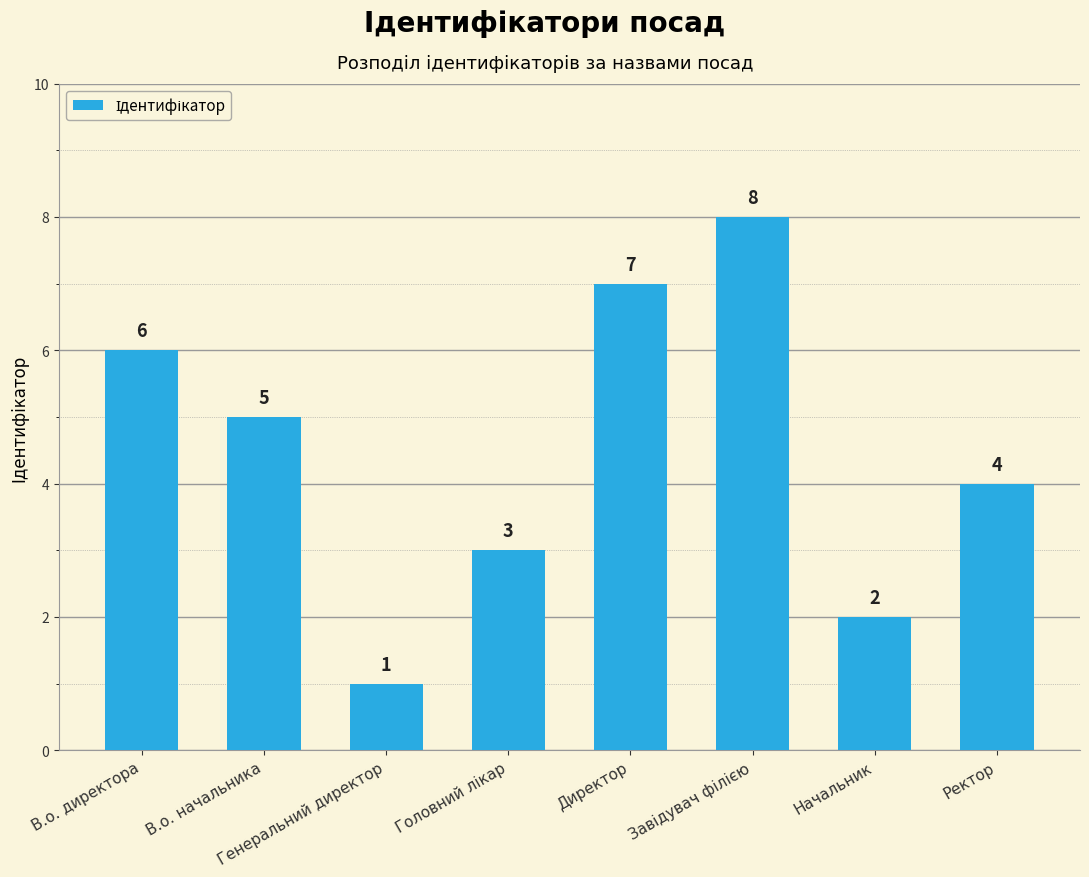

True or false: the data shows 1 at Начальник.

False